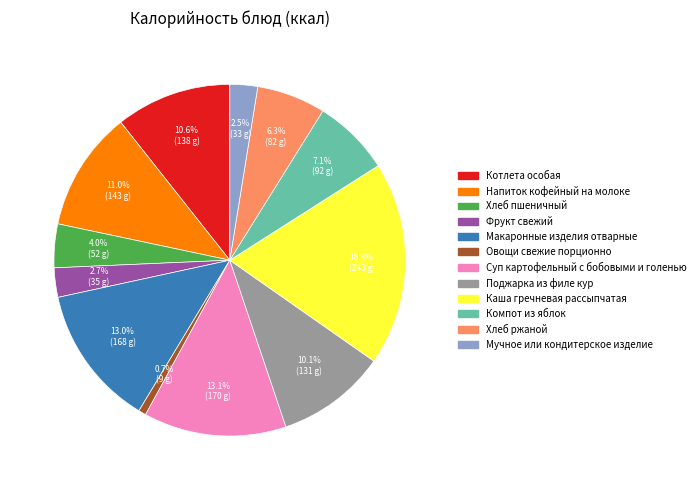

Is it true that Фрукт свежий is 3% of the pie?

True